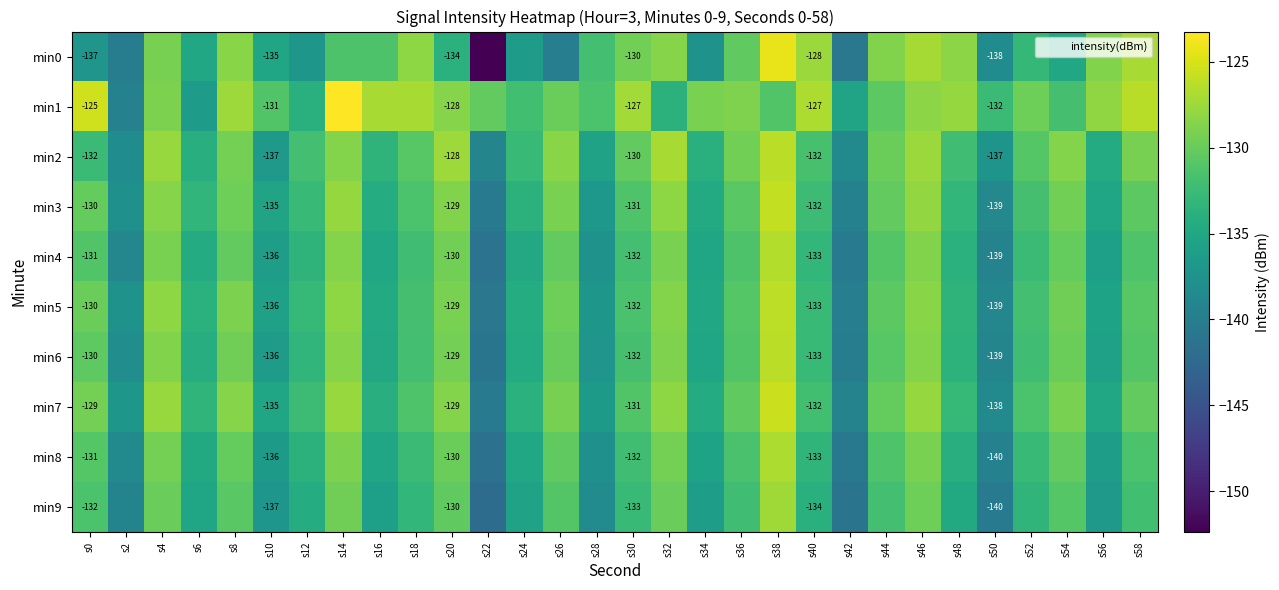

What is the minimum value for min4?

-141.3